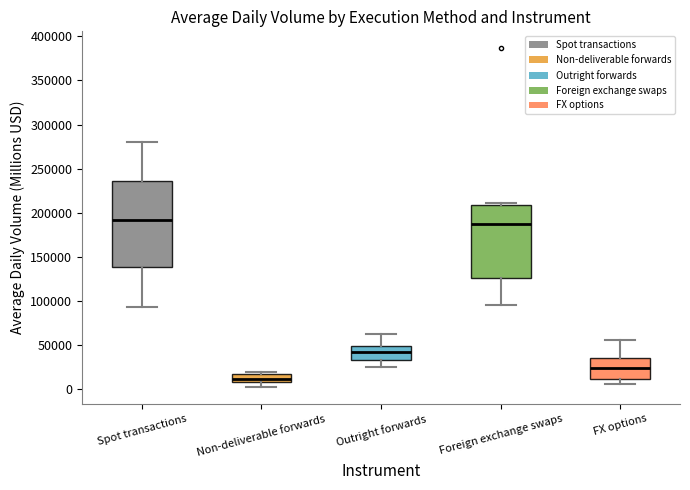

Reading left to right, transcribe this box plot: for each box, give where its median line is, the range the box spans, and where its two whiskers end, as read against the y-axis. The values are not printed on the chart, so give them approximately, as read against the axis.

Spot transactions: median 190000, box 140000 to 235000, whiskers 95000 to 280000
Non-deliverable forwards: median 10000 (inside the box), box 10000 to 15000, whiskers 5000 to 20000
Outright forwards: median 40000, box 35000 to 50000, whiskers 25000 to 60000
Foreign exchange swaps: median 185000, box 125000 to 210000, whiskers 95000 to 210000 (just above the box's upper edge)
FX options: median 25000, box 10000 to 35000, whiskers 5000 to 55000